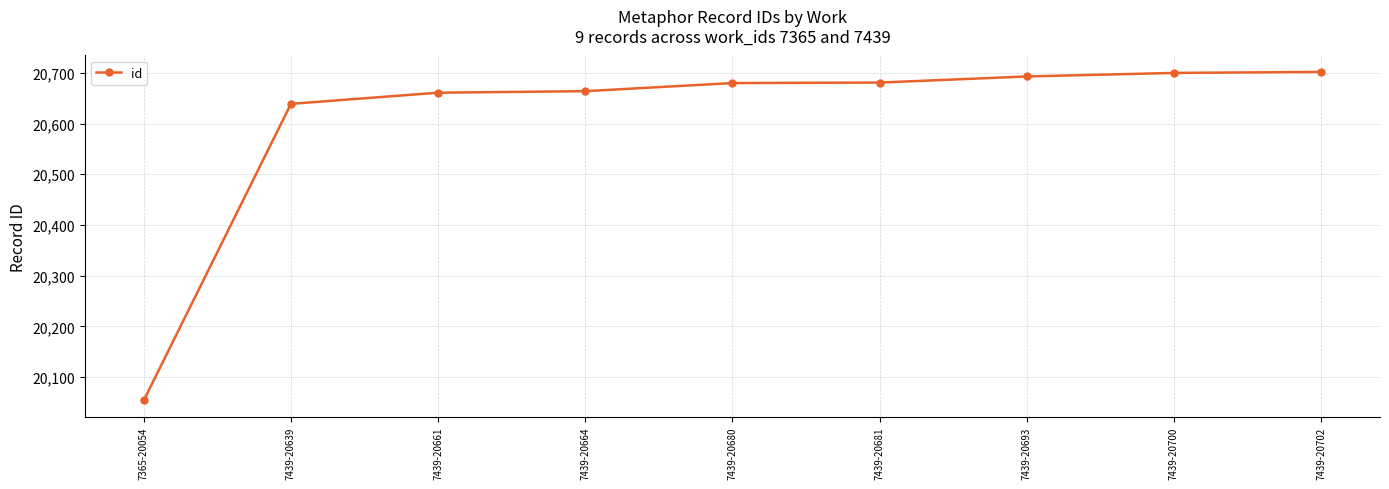

At which label is the value closest to 20378?

7439-20639